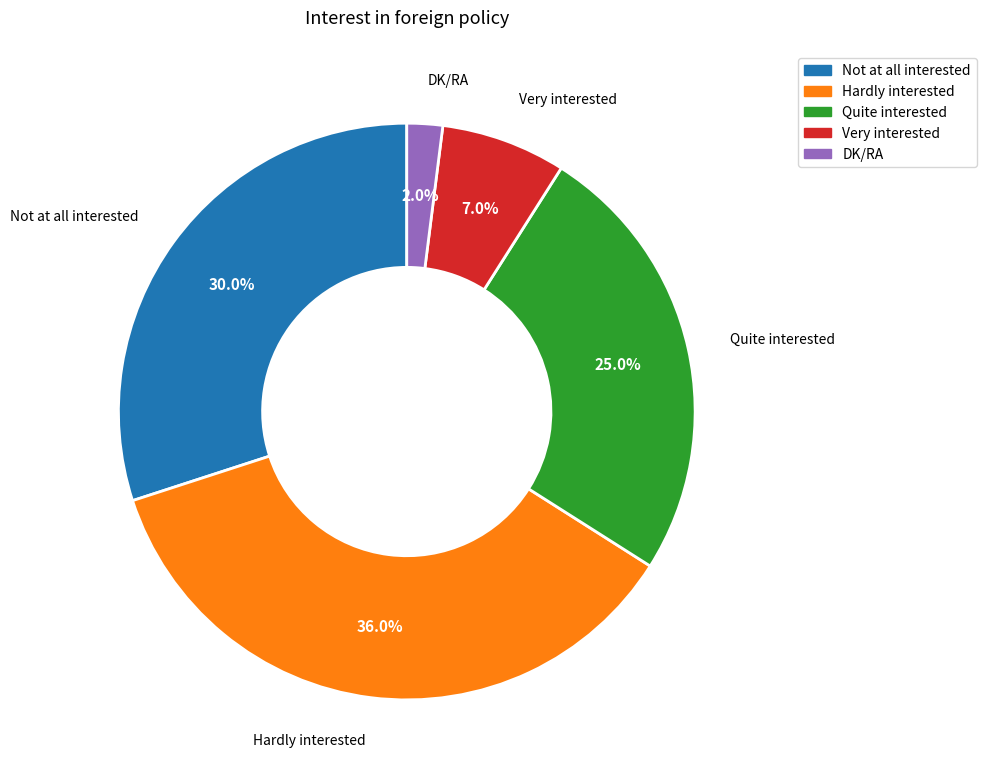

What is the total percentage of DK/RA and Very interested?

9.0%